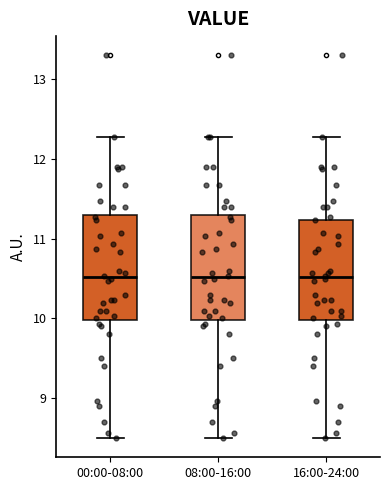

Reading left to right, read every box against the y-axis: the position of its median line, the range the box covers, and the ends of its whiskers. The values are not printed on the chart, so give them approximately, as read against the axis.

00:00-08:00: median 10.5, box 10.0 to 11.3, whiskers 8.5 to 12.3
08:00-16:00: median 10.5, box 10.0 to 11.3, whiskers 8.5 to 12.3
16:00-24:00: median 10.5, box 10.0 to 11.2, whiskers 8.5 to 12.3